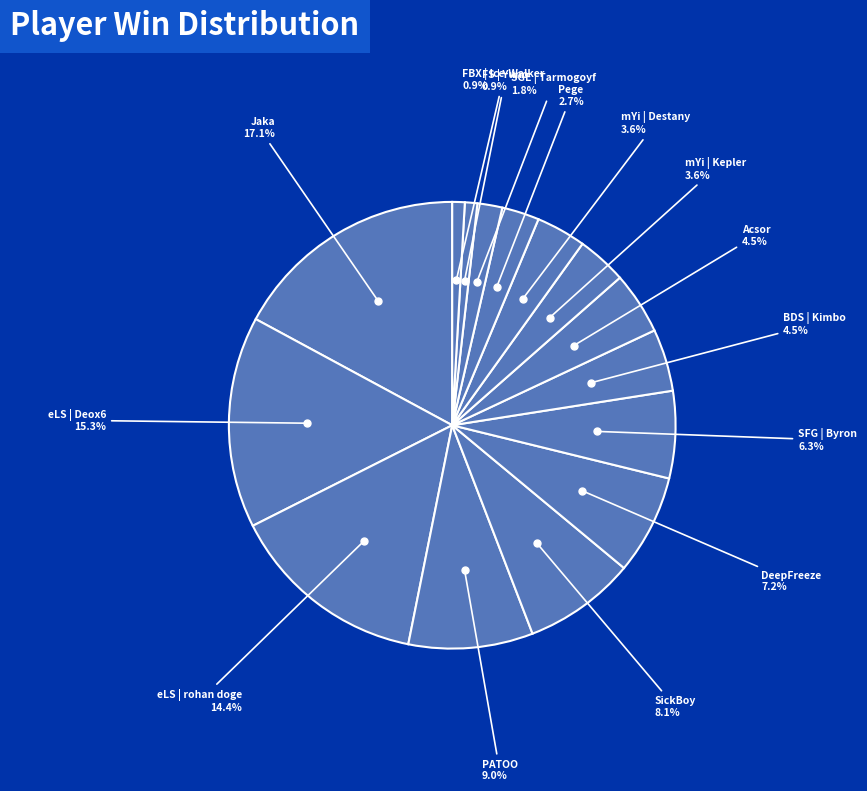

How many slices are in this pie chart?

15